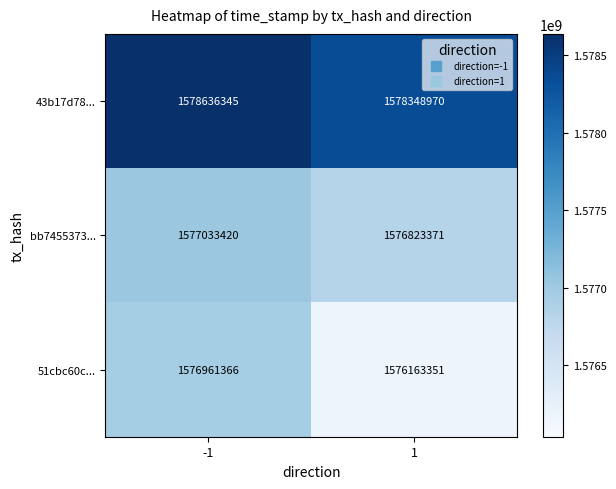

At 1, list the series in order from largest to smallest.

43b17d78..., bb7455373..., 51cbc60c...